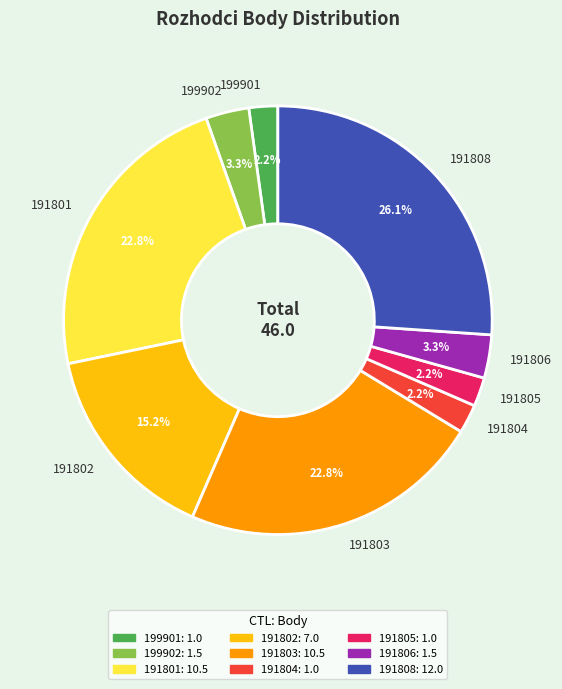

To the nearest percent, what is the difference between the largest and smallest slice percentages?

24%